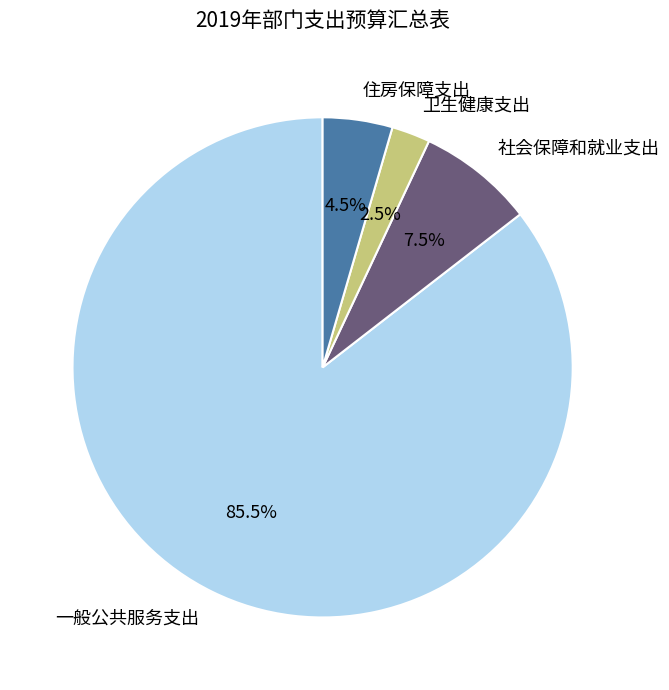

Which category has the biggest portion of the pie?

一般公共服务支出